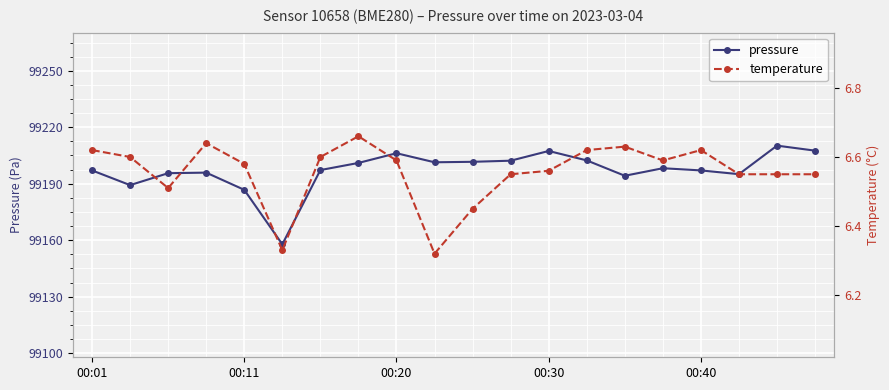

What is the spread (max minus min) of values at 11?

99195.7